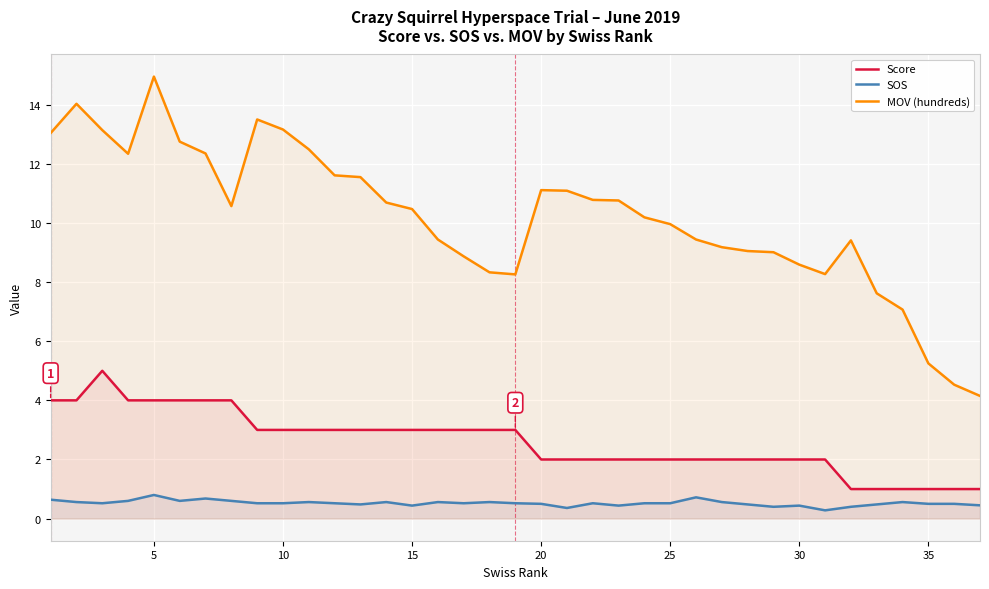

At how many categories does at least one series exceed 5?

35